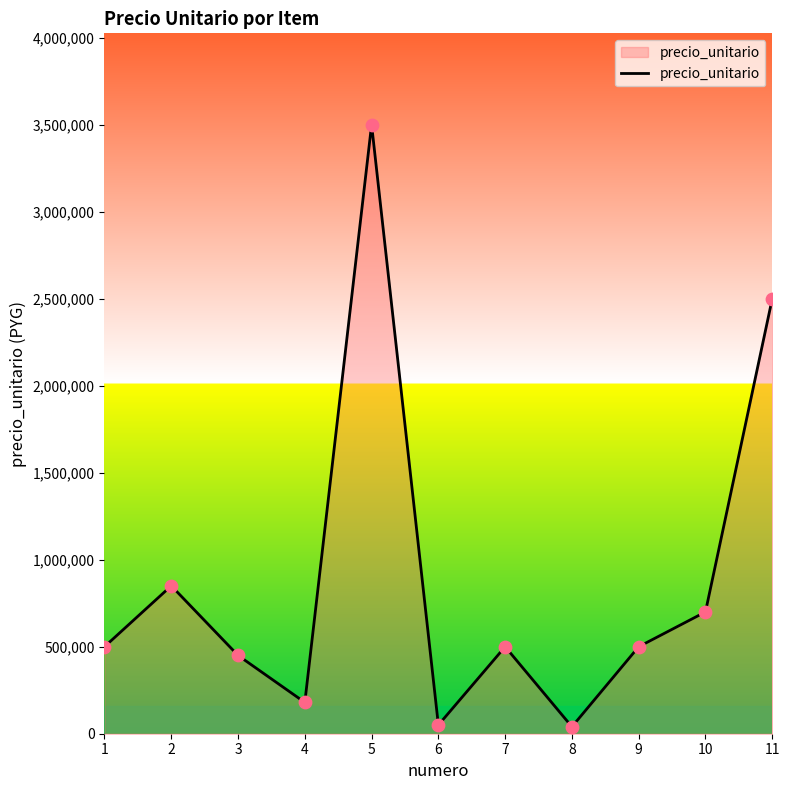

What is the ratio of the value at 10 to the value at 3?

1.6